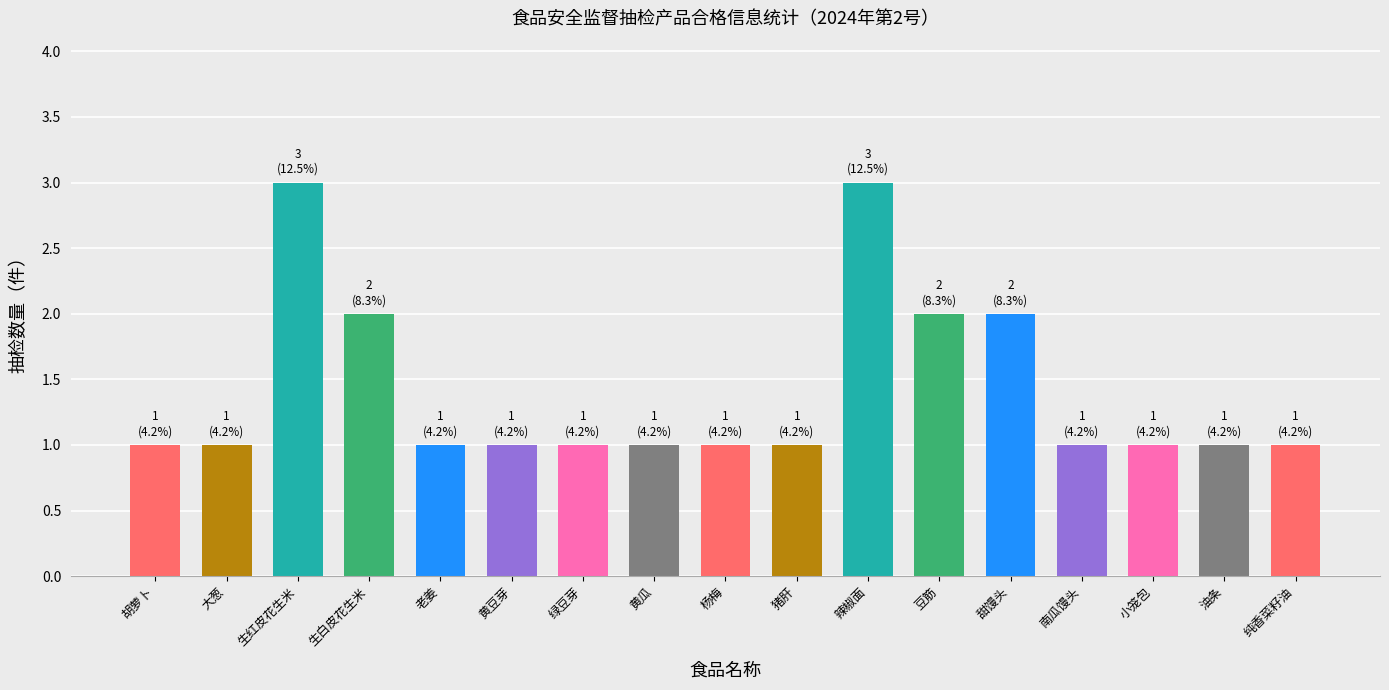

What is the sum of the values at 胡萝卜 and 纯香菜籽油?

2